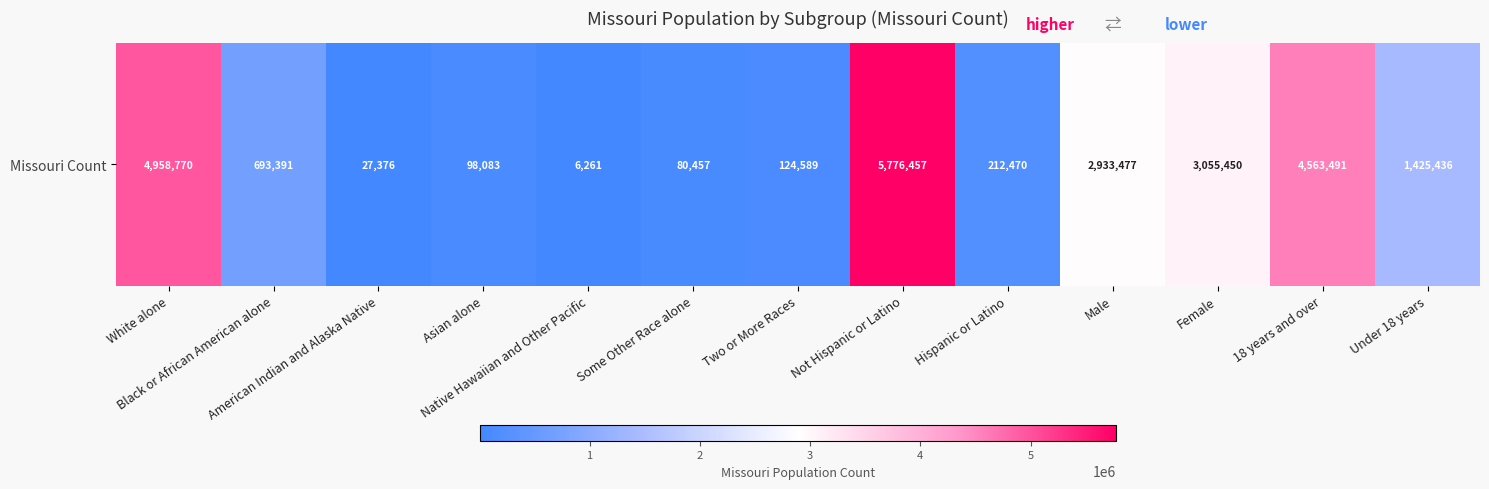

What is the average value?

1842747